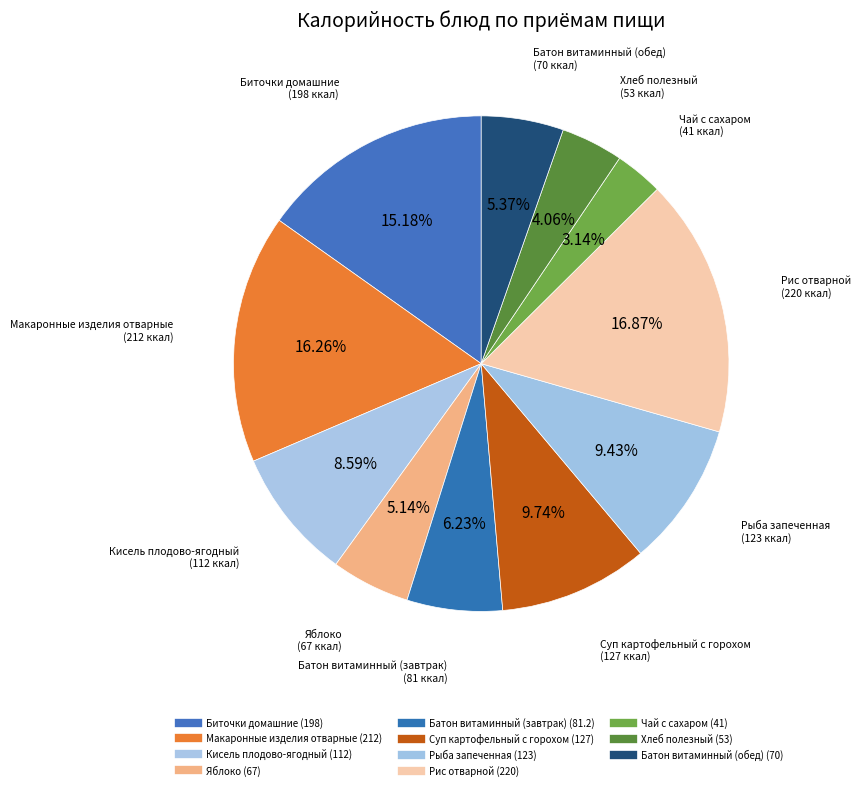

To the nearest percent, what is the difference between the Батон витаминный (обед) and Батон витаминный (завтрак) slice percentages?

1%